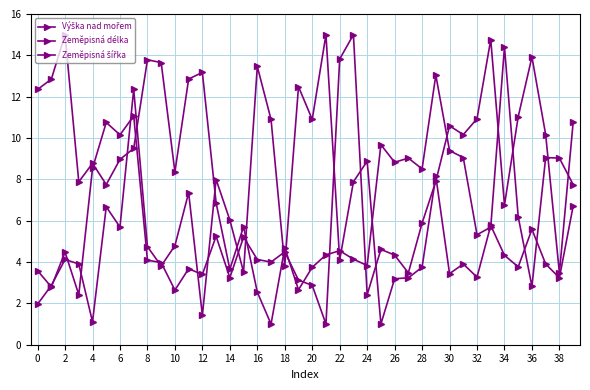

How many series are shown in this chart?

3